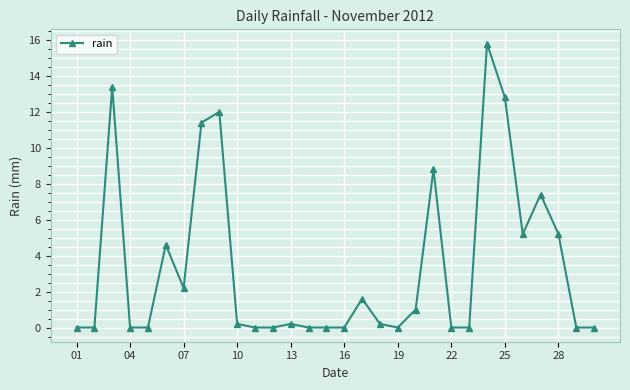

What is the difference between the second highest and minimum values?

13.4